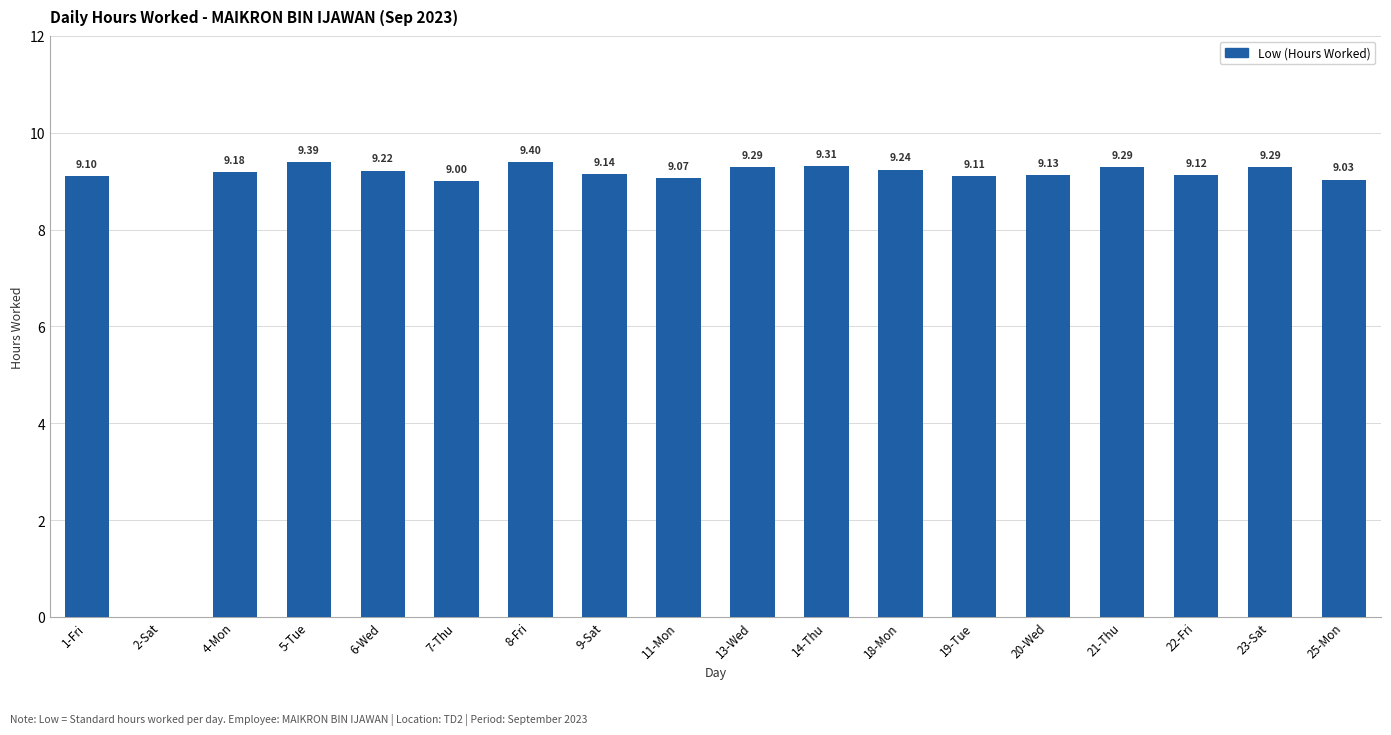

What is the ratio of the value at 18-Mon to the value at 1-Fri?

1.0